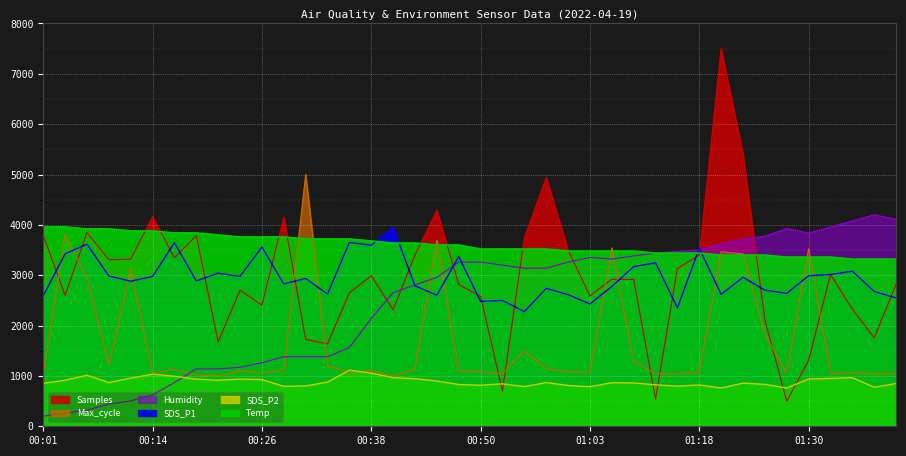

What is the difference between the highest and lowest values at 00:11?

3377.0